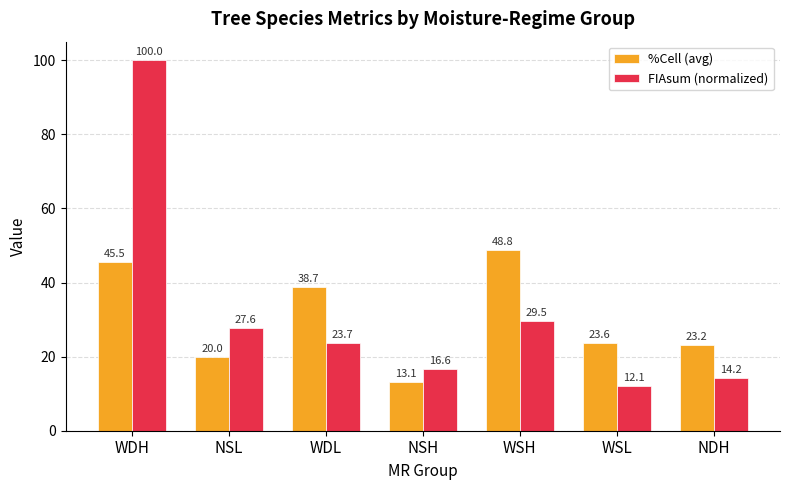

What is the value of the FIAsum (normalized) bar at the 4th from the left?

16.6